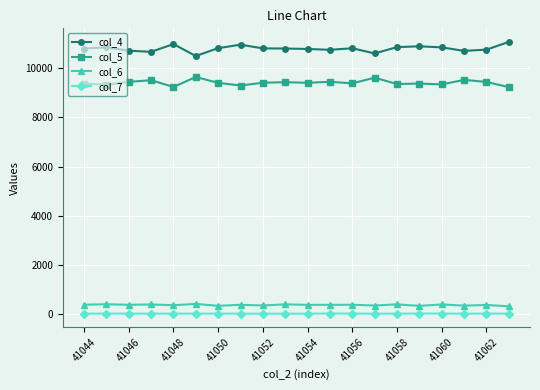

Which series has the largest total across all categories?

col_4